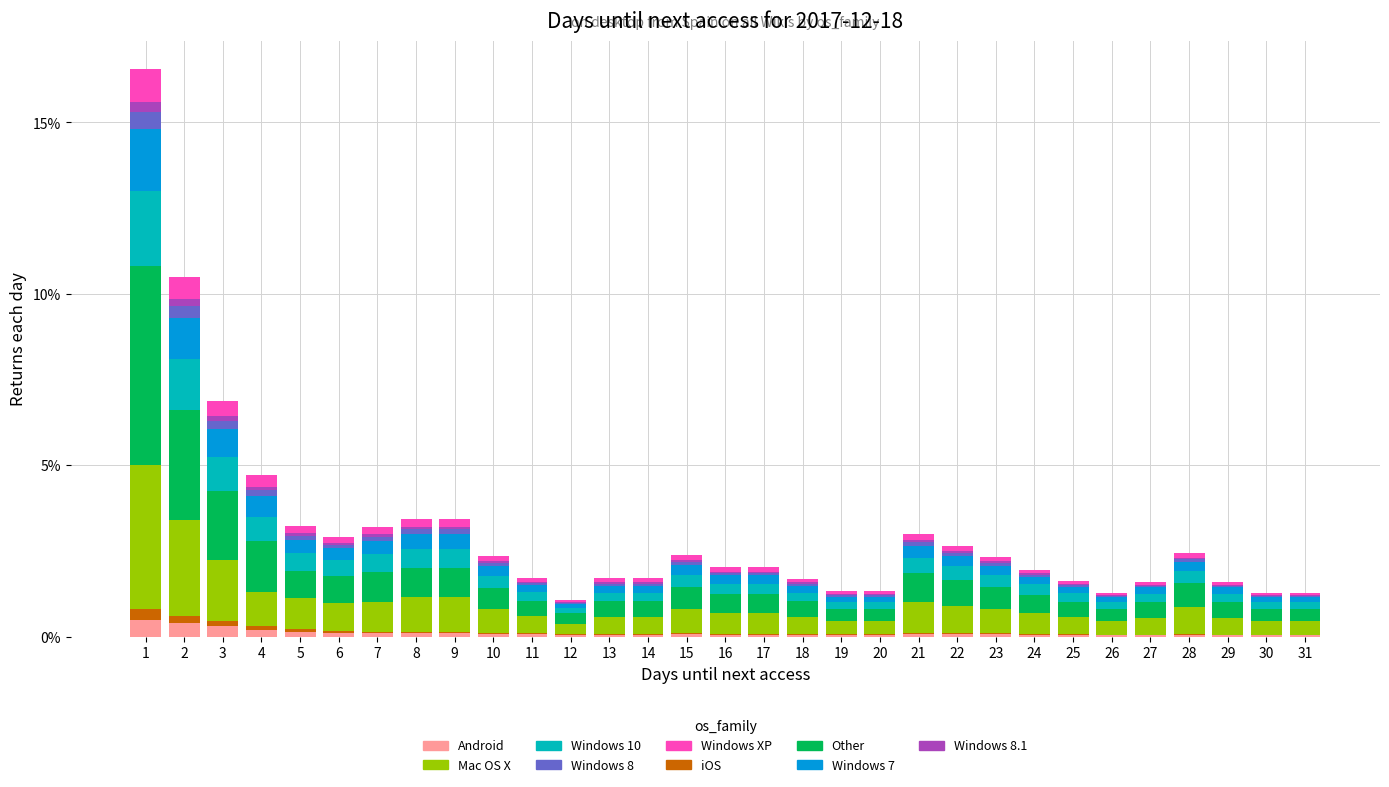

The Android series shows 0.1 at 6. True or false?

True